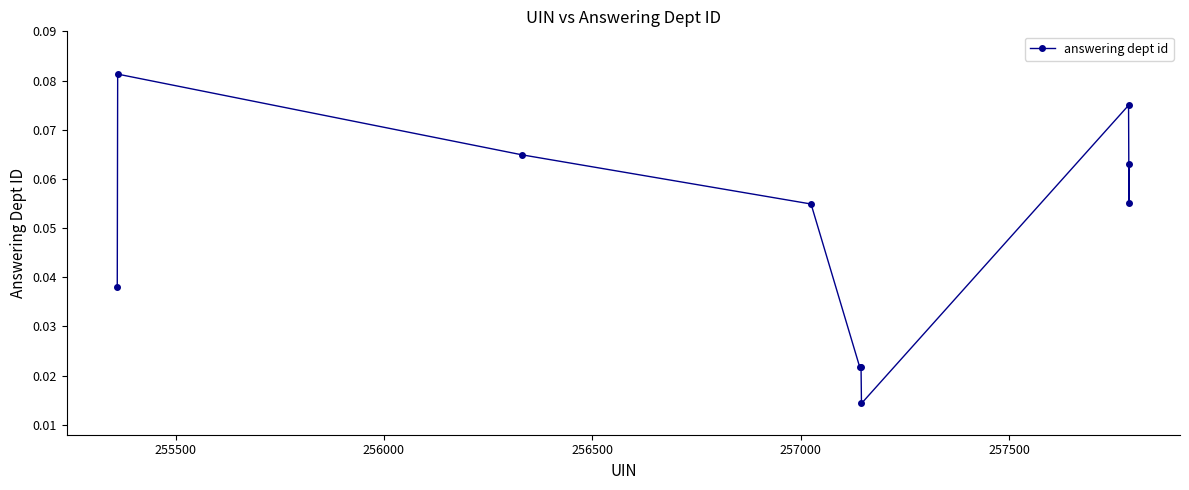

What is the sum of all values?

0.5